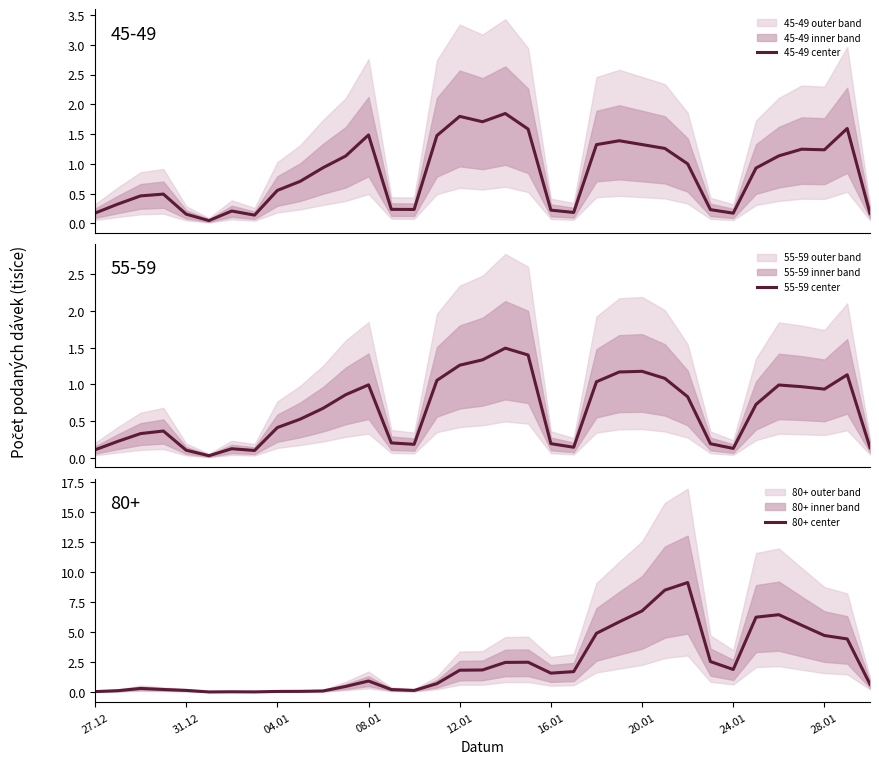

The 80+ center series shows 4.1 at 27. True or false?

False